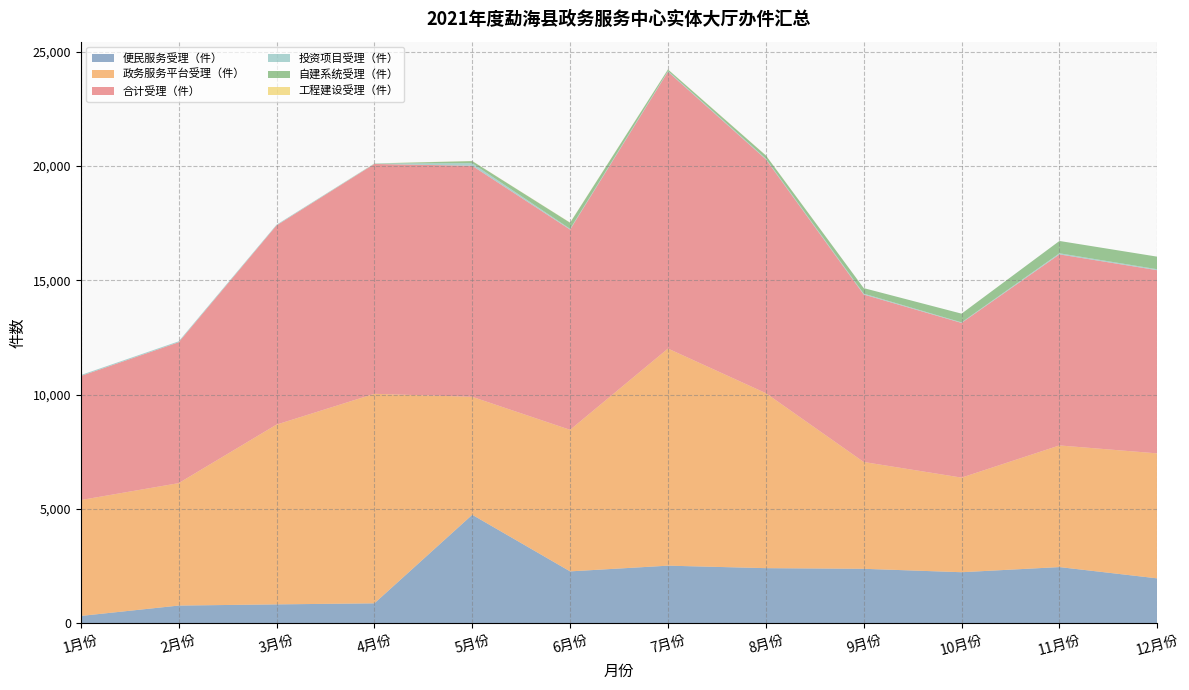

Reading right to left, what are all the values shown in this chart?

便民服务受理（件）: 12月份=1954	11月份=2448	10月份=2223	9月份=2373	8月份=2401	7月份=2510	6月份=2260	5月份=4737	4月份=861	3月份=815	2月份=763	1月份=309
政务服务平台受理（件）: 12月份=5471	11月份=5326	10月份=4142	9月份=4676	8月份=7661	7月份=9504	6月份=6197	5月份=5164	4月份=9173	3月份=7870	2月份=5360	1月份=5074
合计受理（件）: 12月份=8018	11月份=8362	10月份=6771	9月份=7330	8月份=10237	7月份=12118	6月份=8765	5月份=10113	4月份=10060	3月份=8717	2月份=6165	1月份=5427
投资项目受理（件）: 12月份=43	11月份=49	10月份=25	9月份=40	8月份=31	7月份=33	6月份=33	5月份=113	4月份=21	3月份=32	2月份=42	1月份=44
自建系统受理（件）: 12月份=550	11月份=539	10月份=381	9月份=241	8月份=138	7月份=64	6月份=267	5月份=93	4月份=0	3月份=0	2月份=0	1月份=0
工程建设受理（件）: 12月份=0	11月份=0	10月份=0	9月份=0	8月份=6	7月份=7	6月份=8	5月份=6	4月份=5	3月份=0	2月份=0	1月份=0